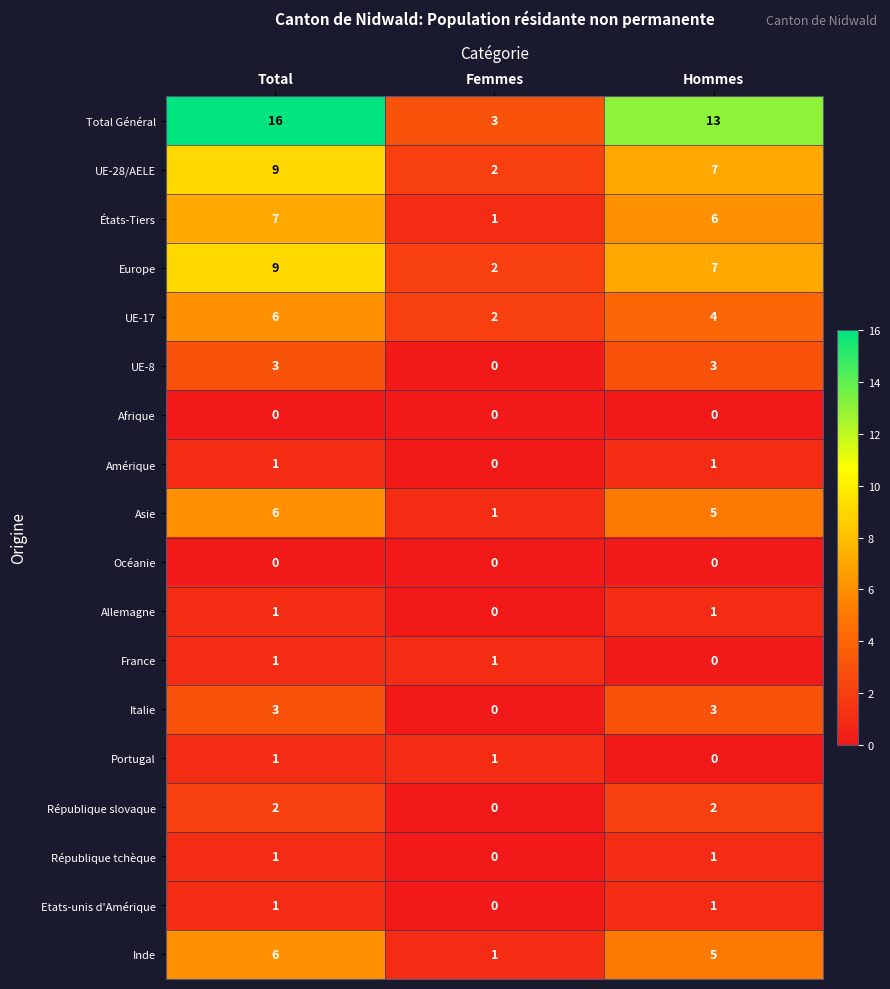

What is the sum of all Italie values?

6